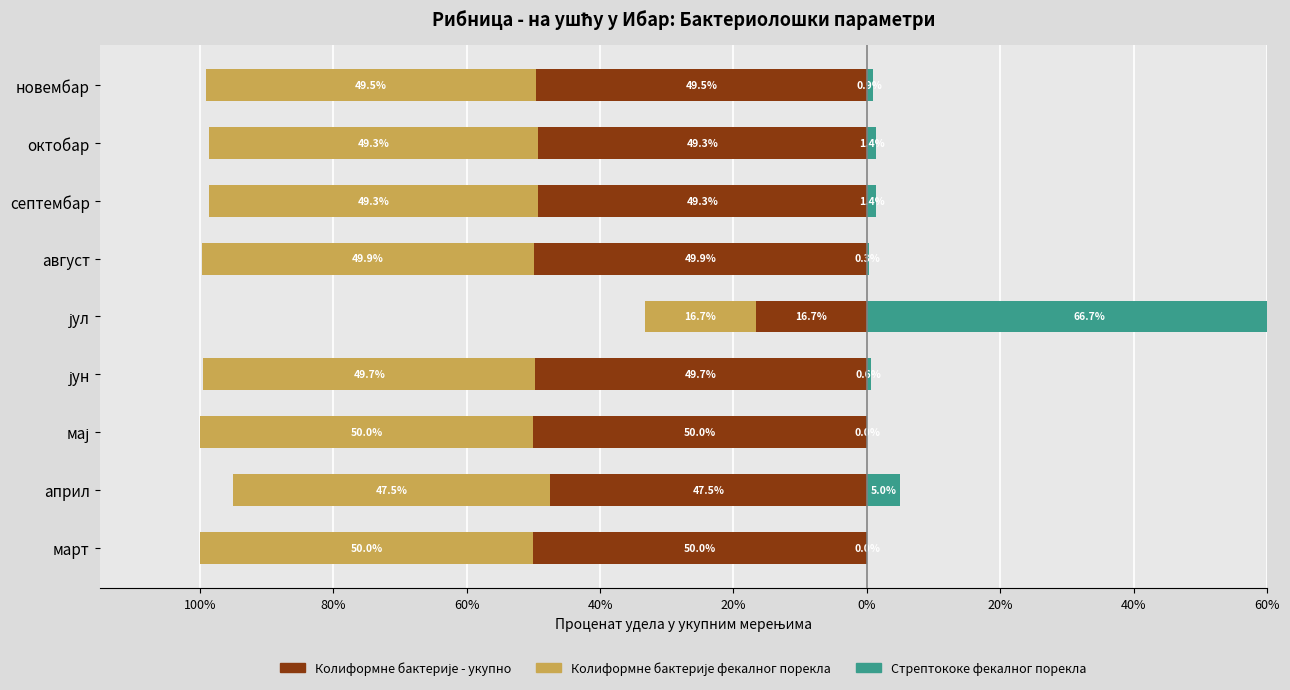

What is the smallest value displayed?

-50.0